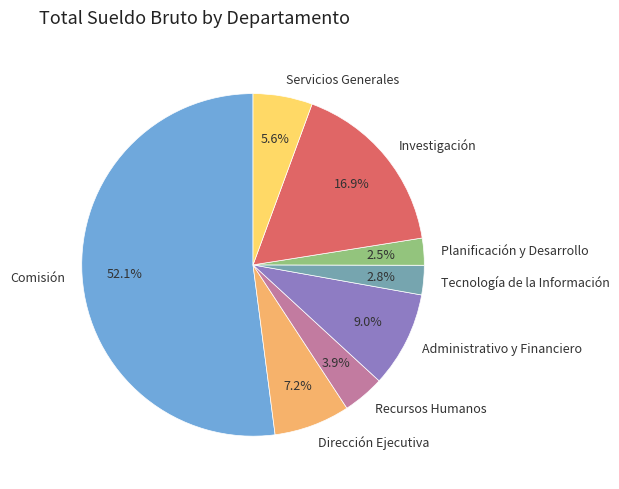

Which slice represents more than half of the pie?

Comisión